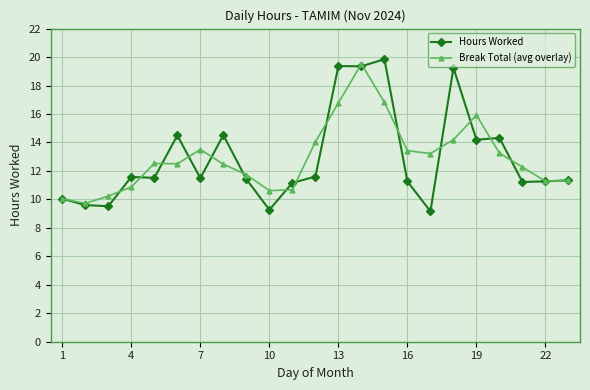

True or false: Hours Worked has more than 0 interior local peaks.

True